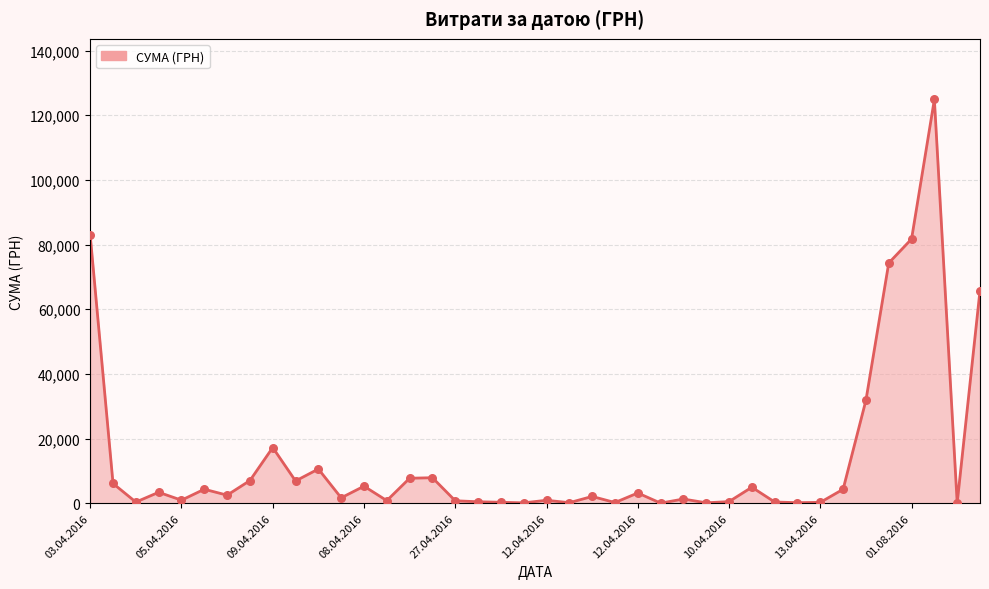

What is the greatest value displayed?

124904.8